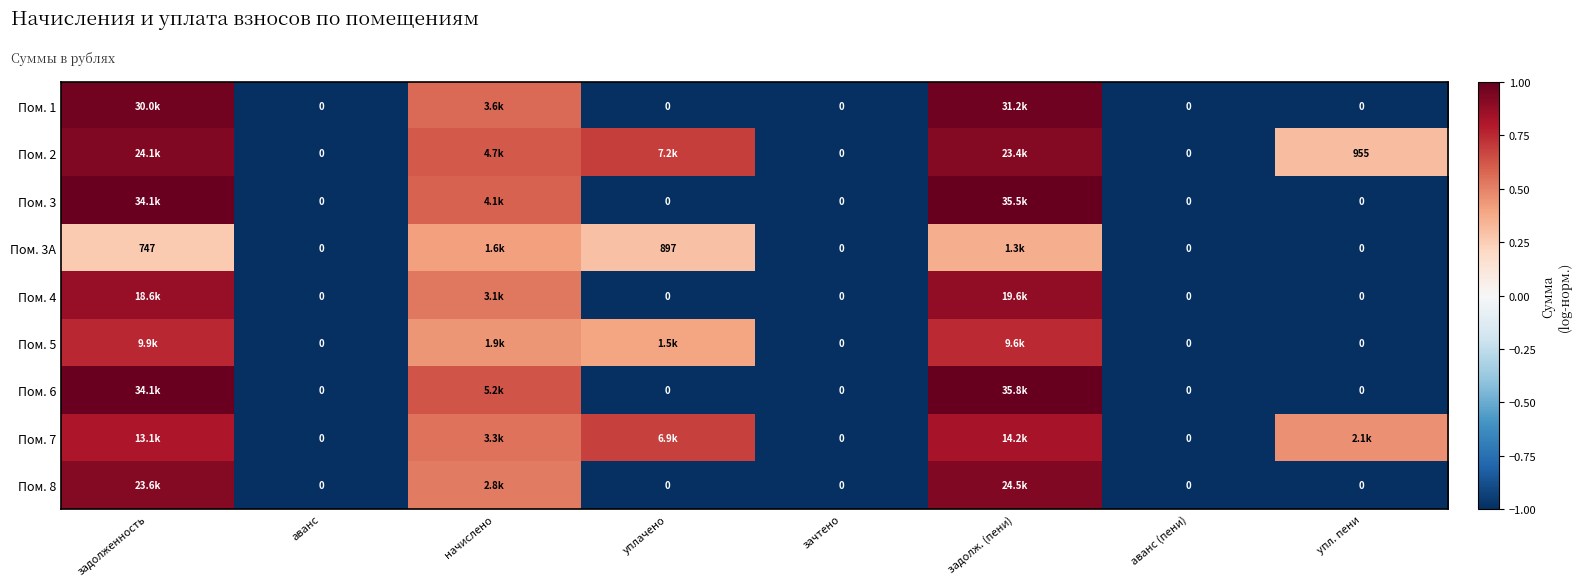

True or false: Пом. 5 has a value of -1.7 at зачтено.

False